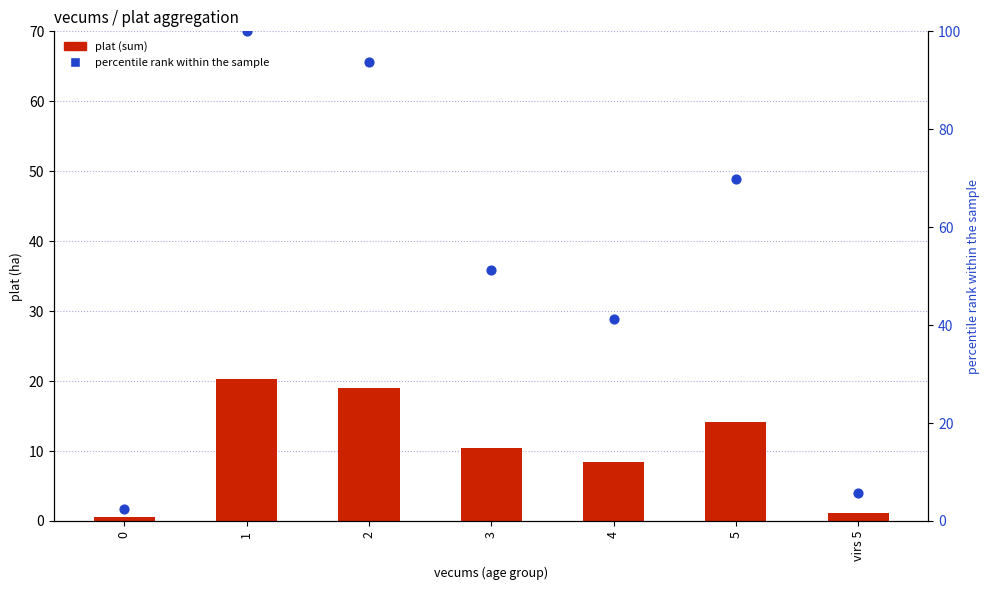

Which series reaches the maximum Y coordinate?

percentile rank